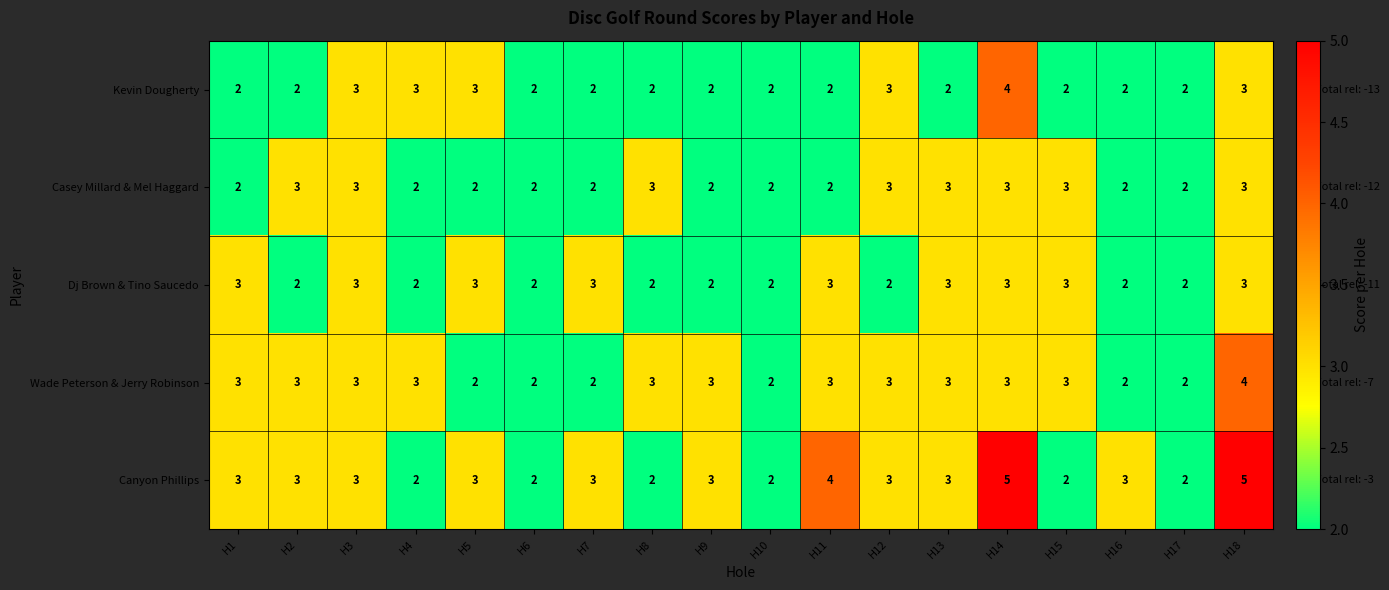

Count the Wade Peterson & Jerry Robinson values in the range 2 to 3.

17